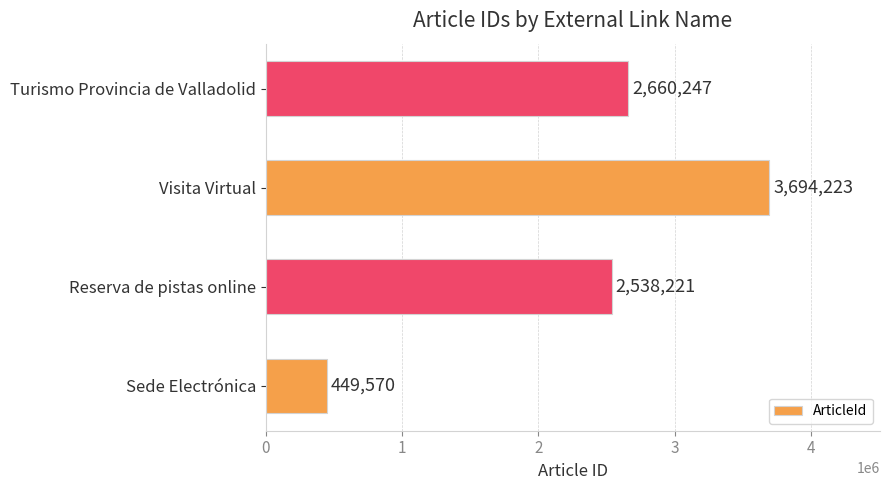

Count the number of categories in the chart.

4